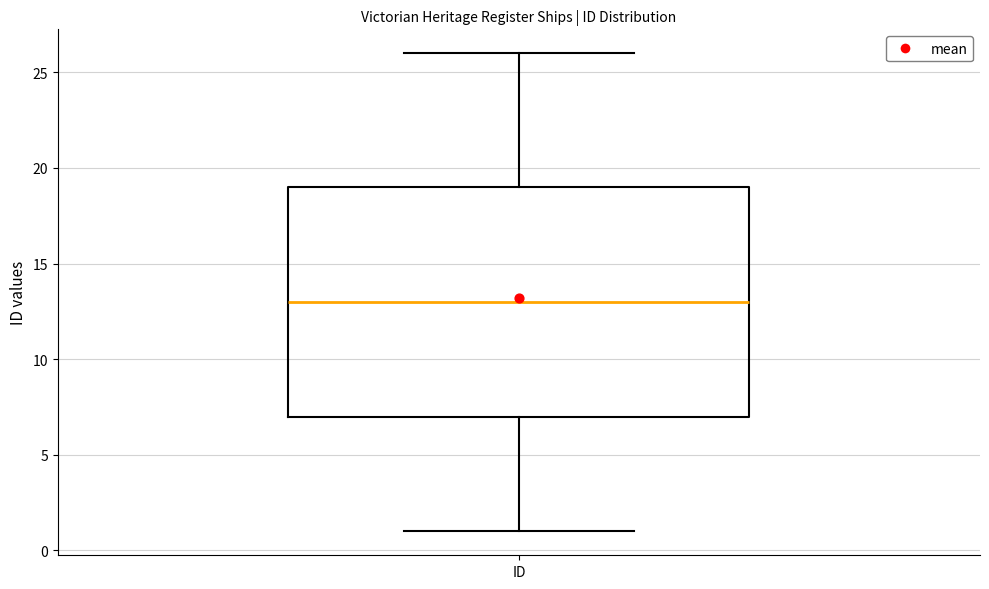

Transcribe this box plot: give where the median line is, the range the box spans, and where the two whiskers end, as read against the y-axis. The values are not printed on the chart, so give them approximately, as read against the axis.

median 13, box 7 to 19, whiskers 1 to 26